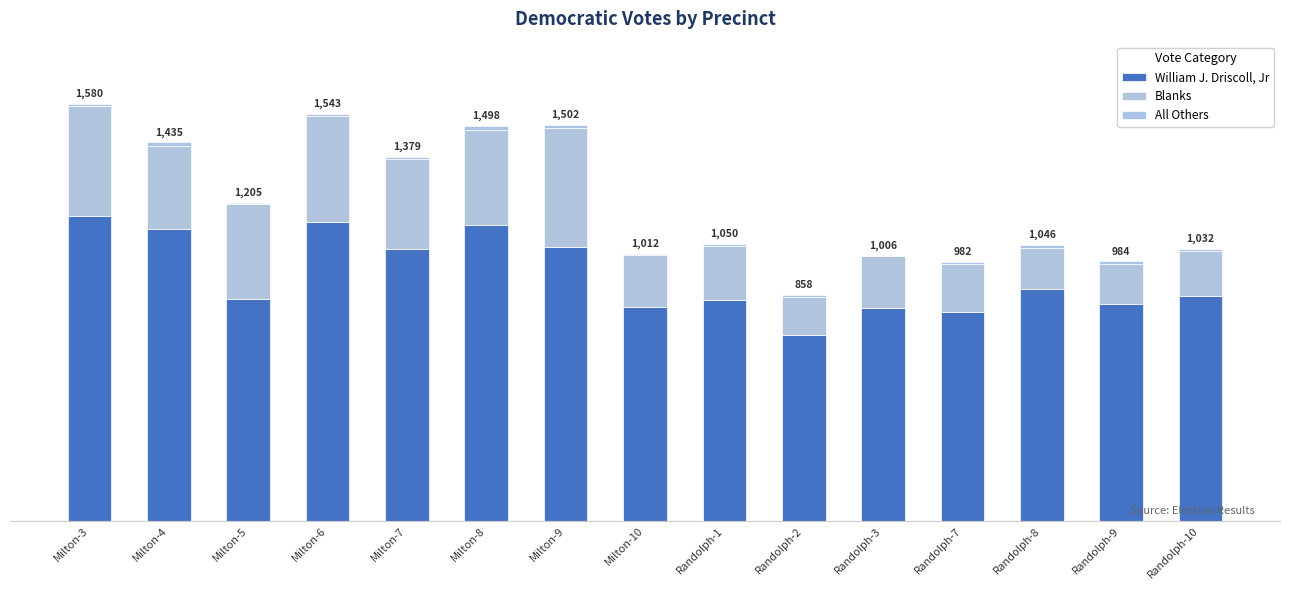

Does the chart contain stacked bars?

Yes